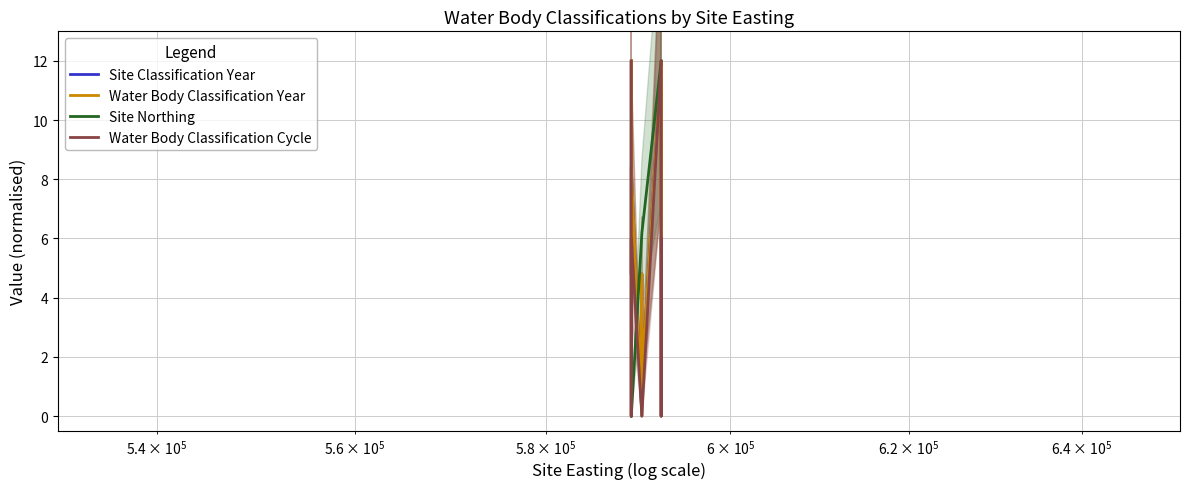

In Water Body Classification Year, how many points are higher than both neighbors (excluding endpoints)?

5